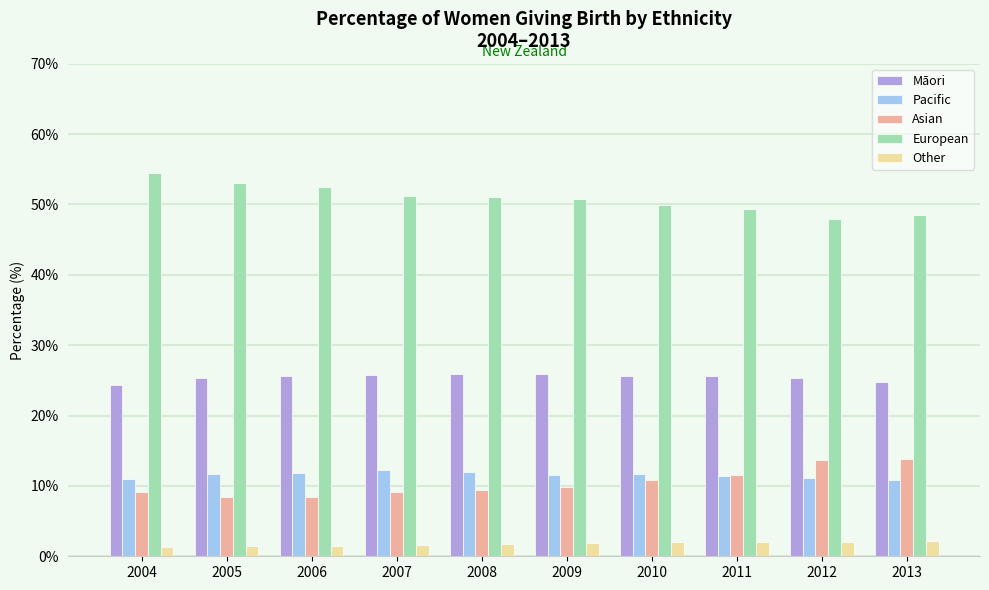

What is the sum of all Asian values?

104.3